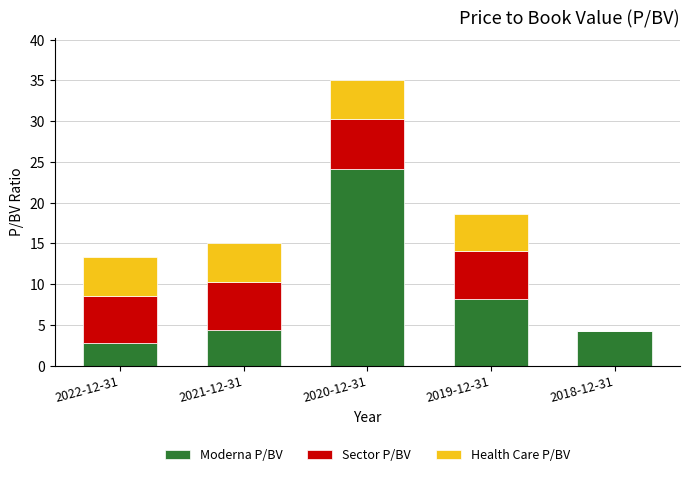

What is the total value across all series at 2022-12-31?

13.4